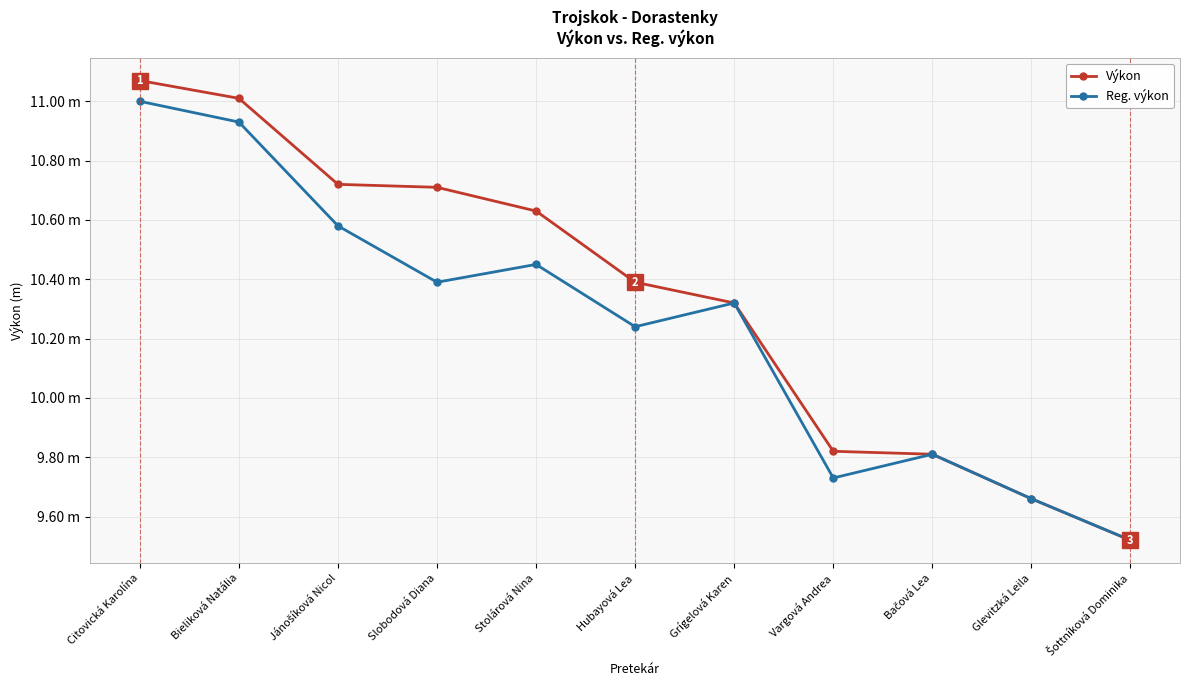

What is the difference between the maximum and minimum values in the Reg. výkon series?

1.5